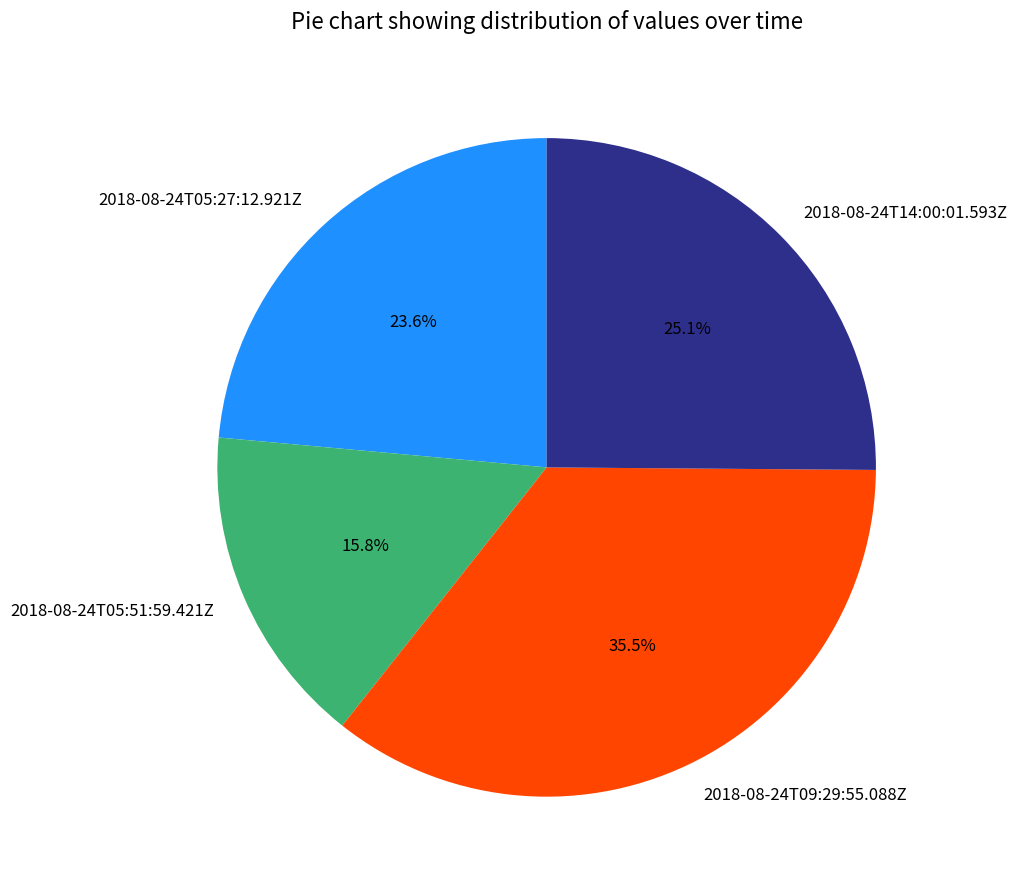

How many slices are in this pie chart?

4